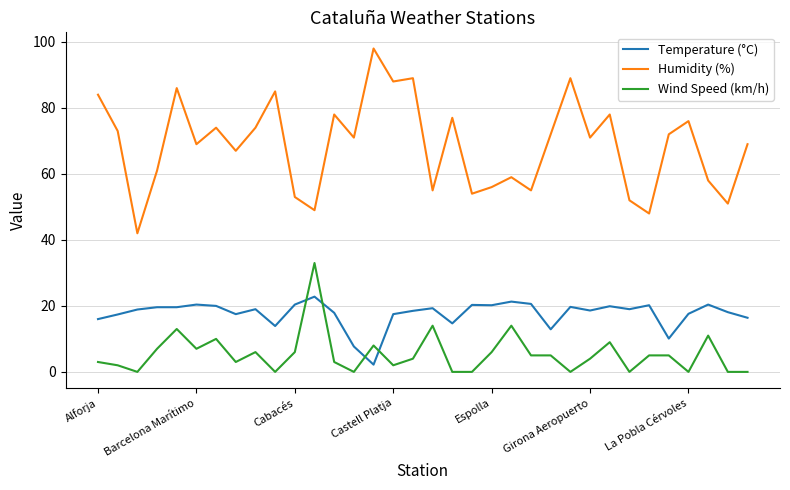

At how many categories does at least one series exceed 57?

24